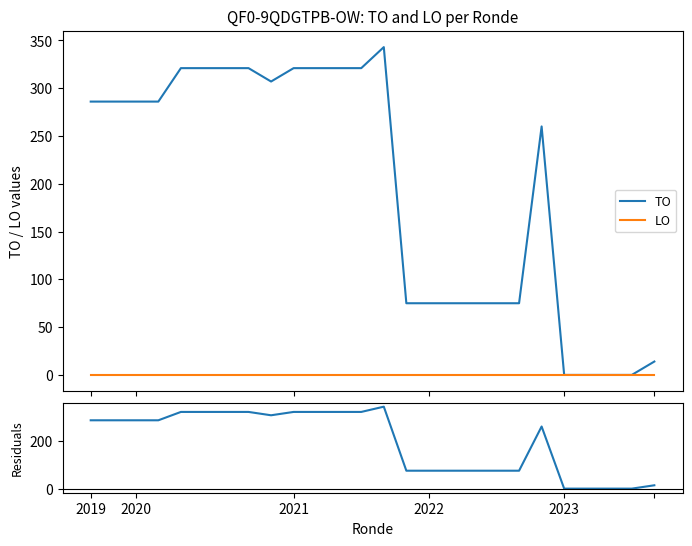

In Residuals, how many points are lower than both neighbors (excluding endpoints)?

1